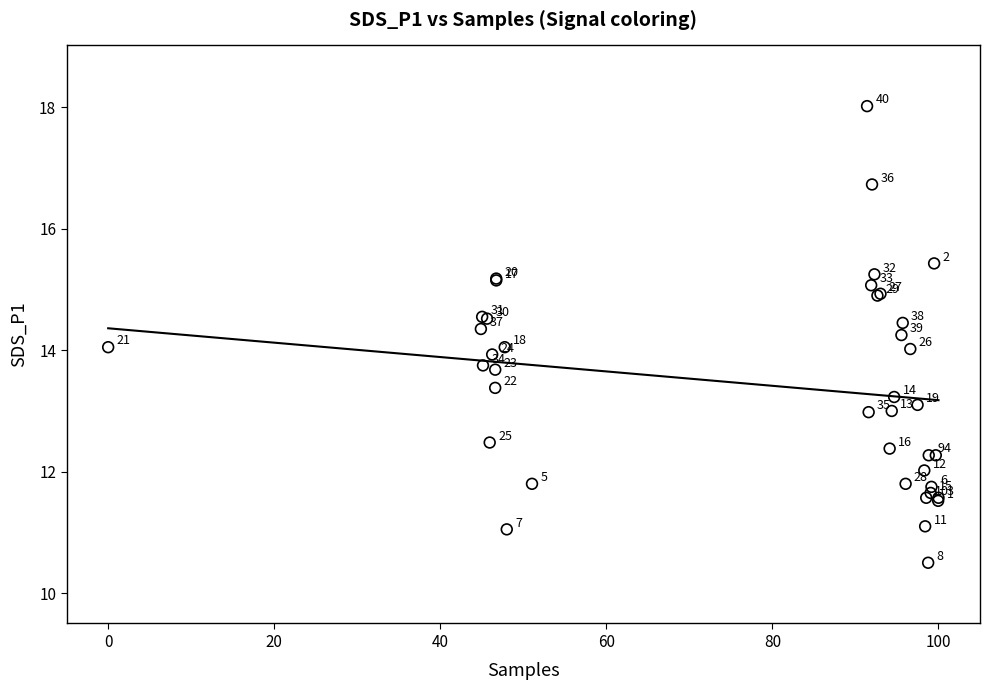

What Y value in the scatter plot is closest to 14?

14.0